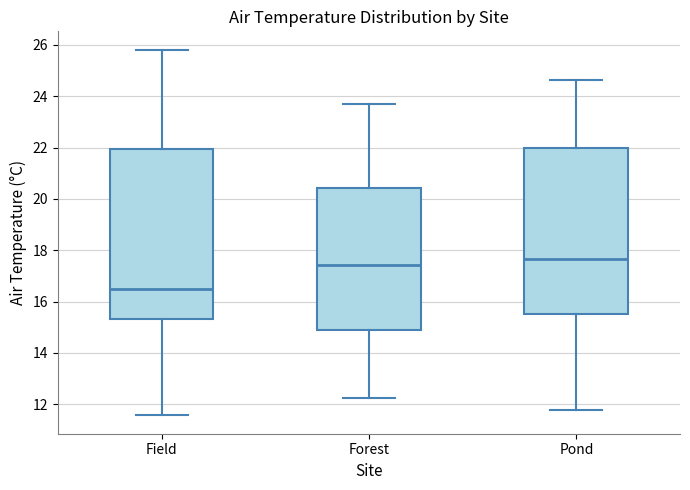

Which box has the highest median line?

Pond